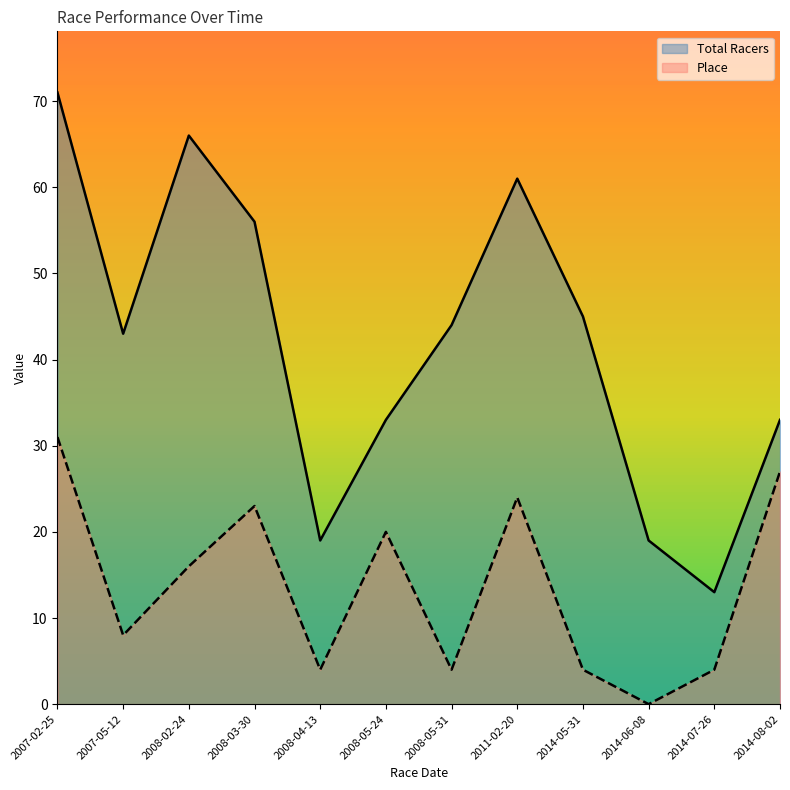

Reading right to left, what are all the values shown in this chart?

Total Racers: 33	13	19	45	61	44	33	19	56	66	43	71
Place: 27	4	0	4	24	4	20	4	23	16	8	31